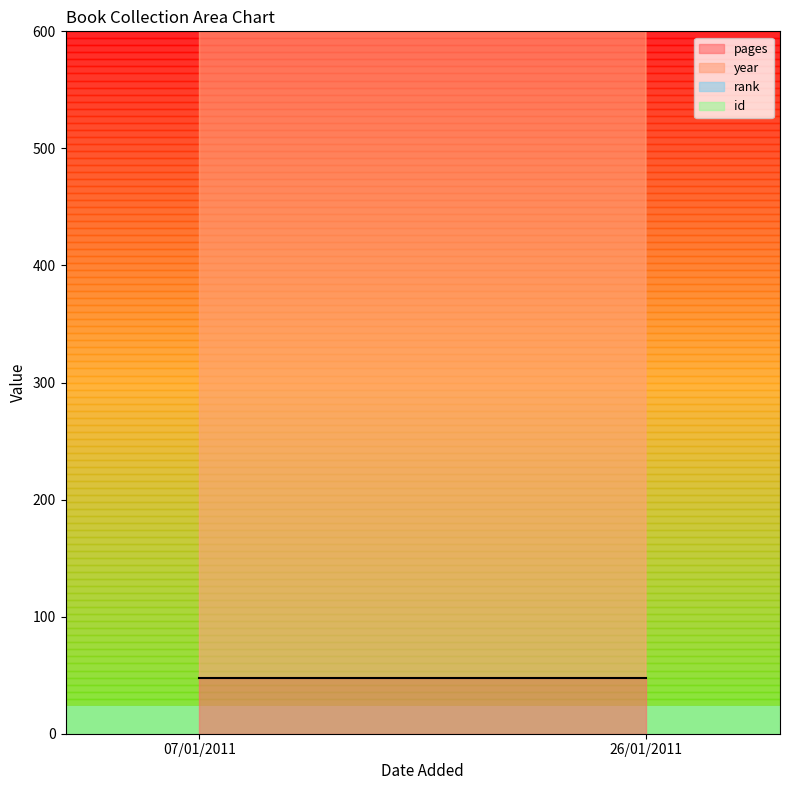

Which series has the largest range (max minus min)?

id